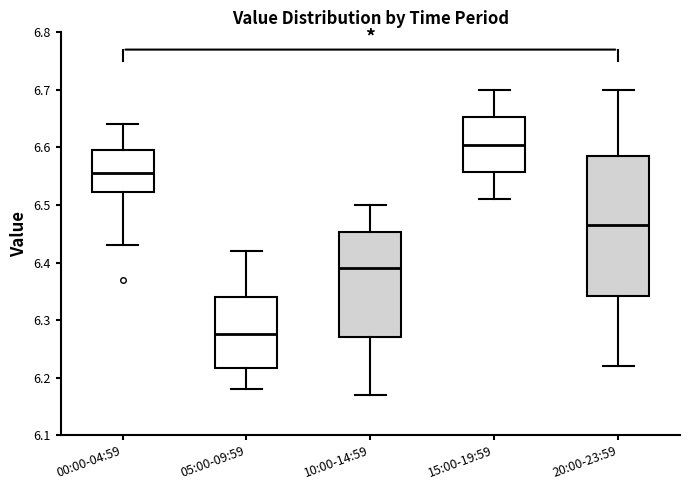

Which box is the tallest, from its lower edge to its upper edge?

20:00-23:59